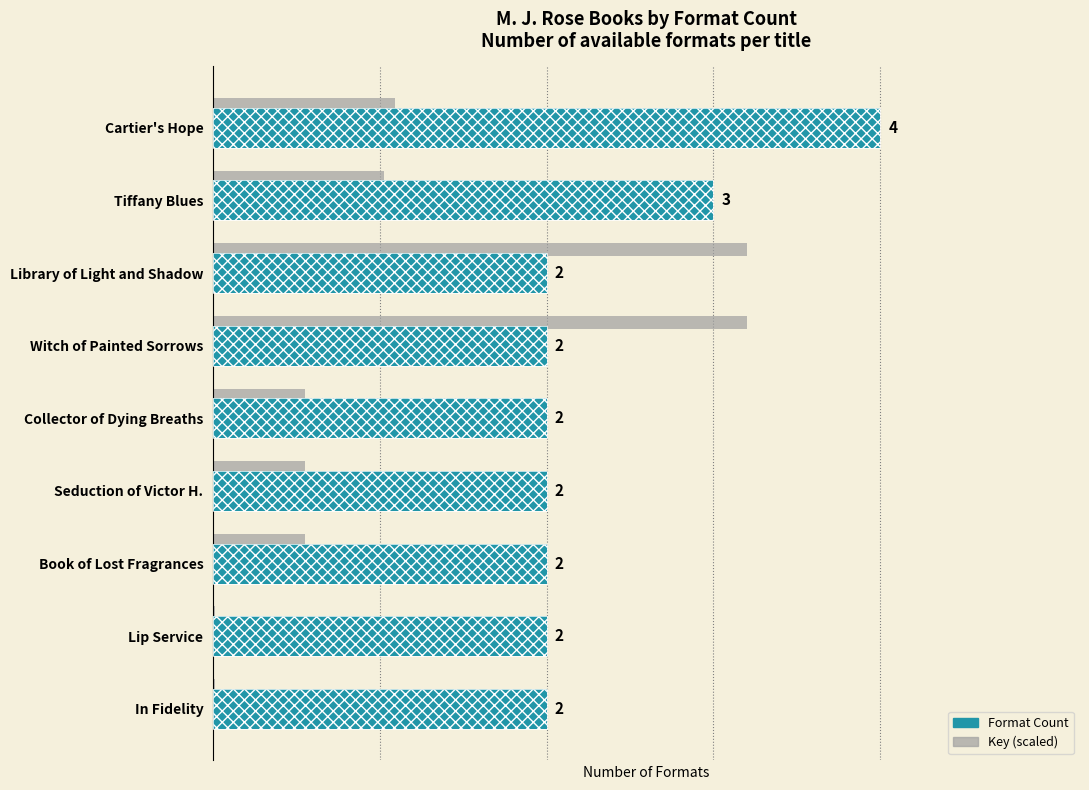

Does the chart contain any negative values?

No